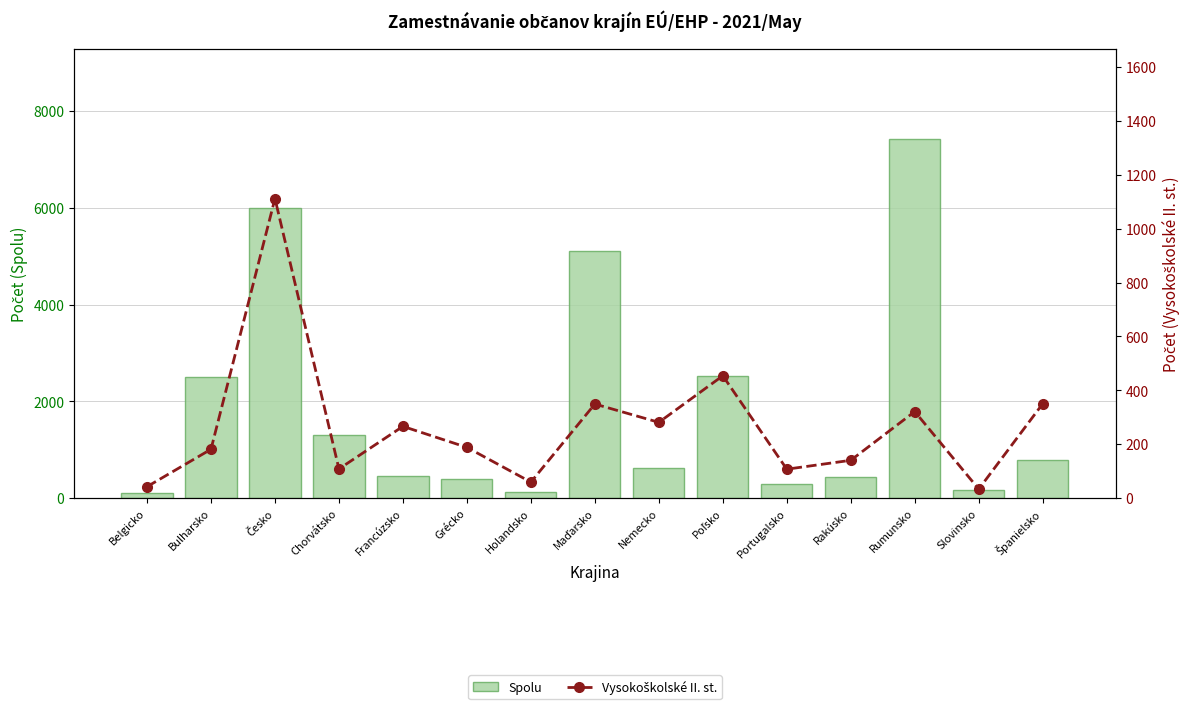

How many groups of bars are there?

15